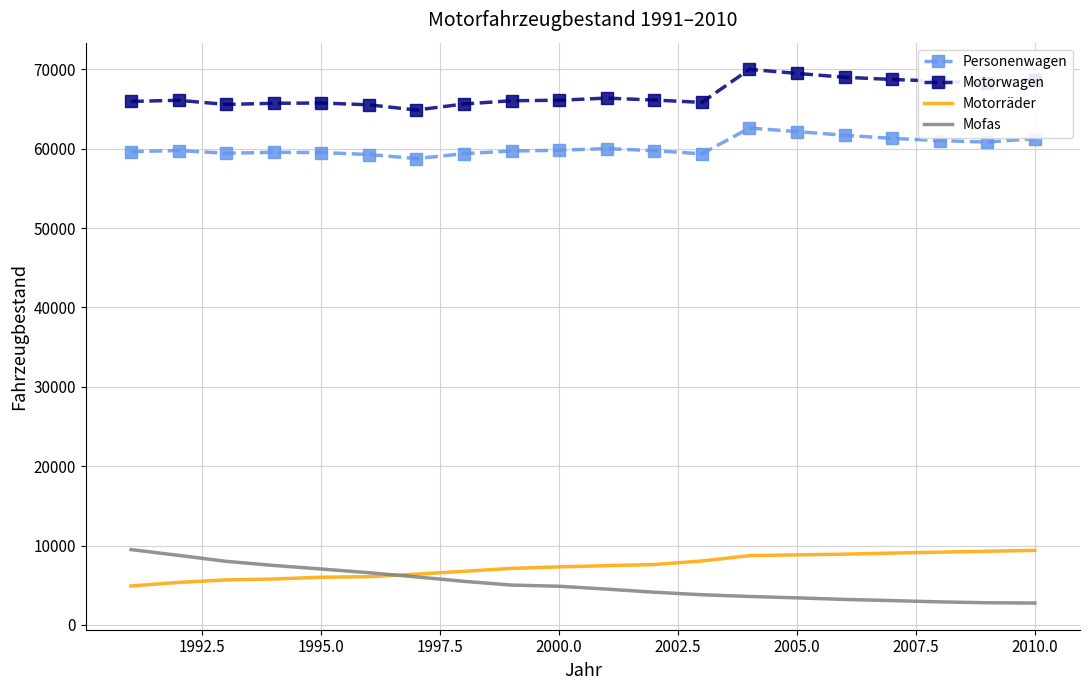

What is the lowest value of the Personenwagen series?

58767